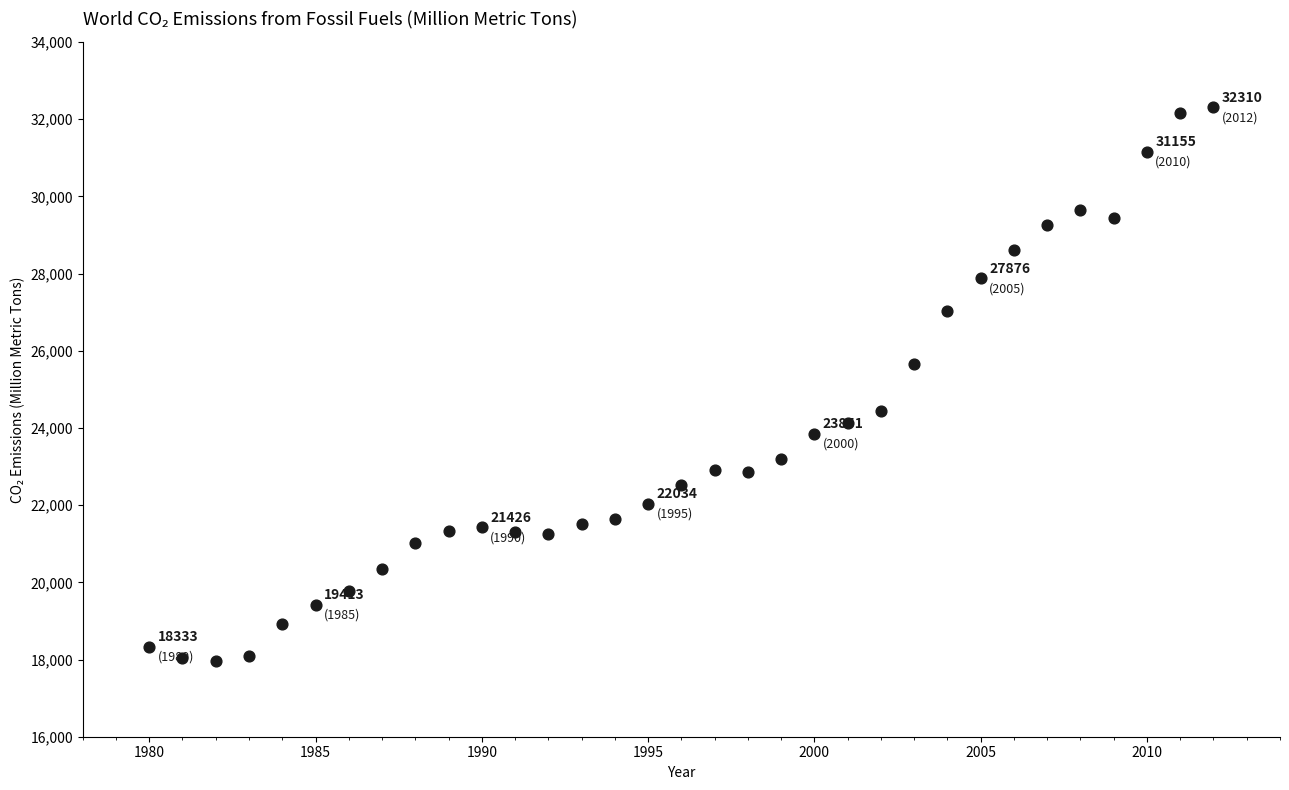

What is the range of X values (max minus min)?

32.0